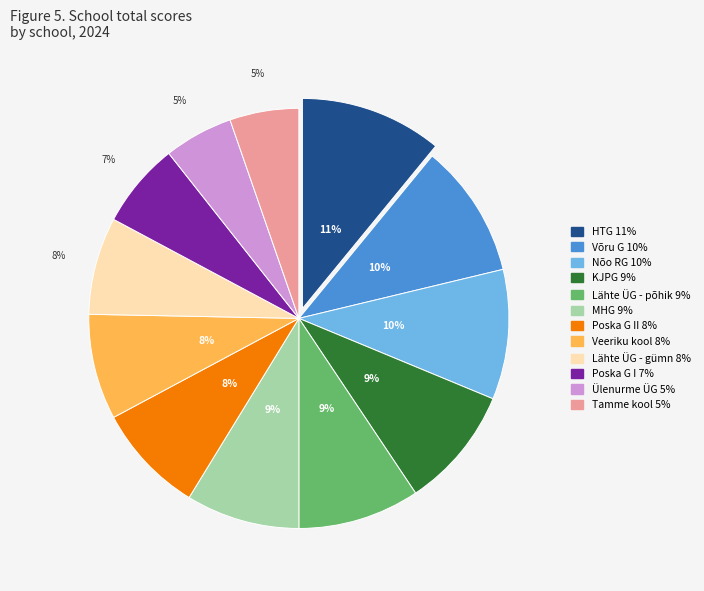

Is there a majority slice in this chart?

No